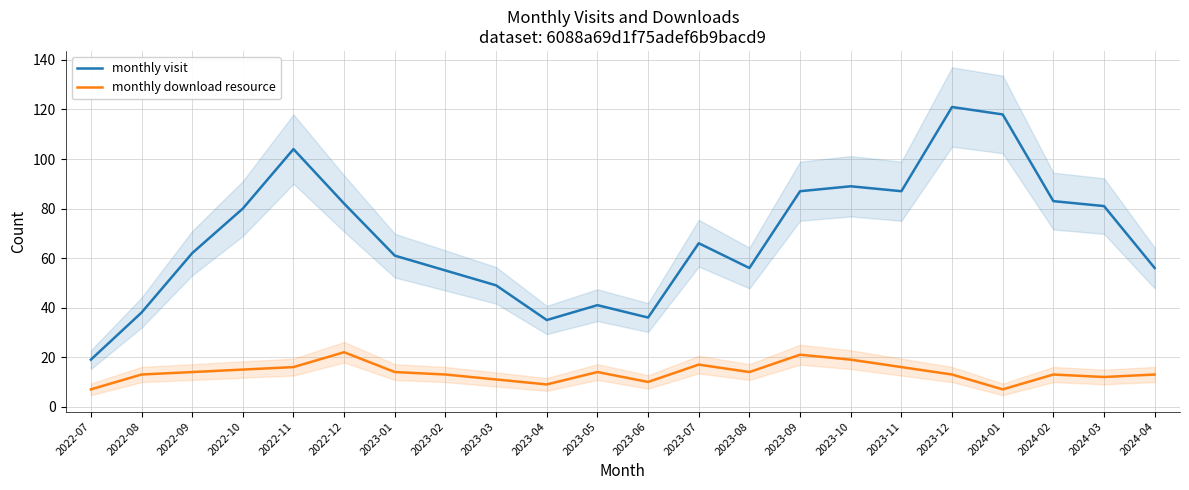

How many categories are shown in the chart?

22